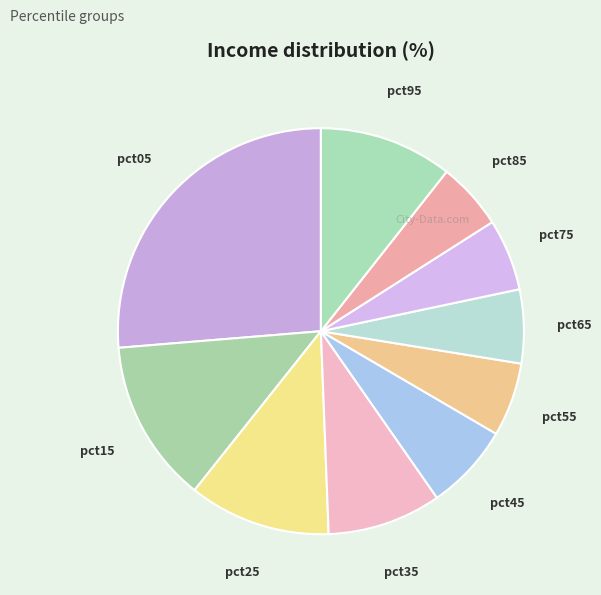

Rank the categories by value from lowest to highest.

pct85, pct75, pct65, pct55, pct45, pct35, pct95, pct25, pct15, pct05